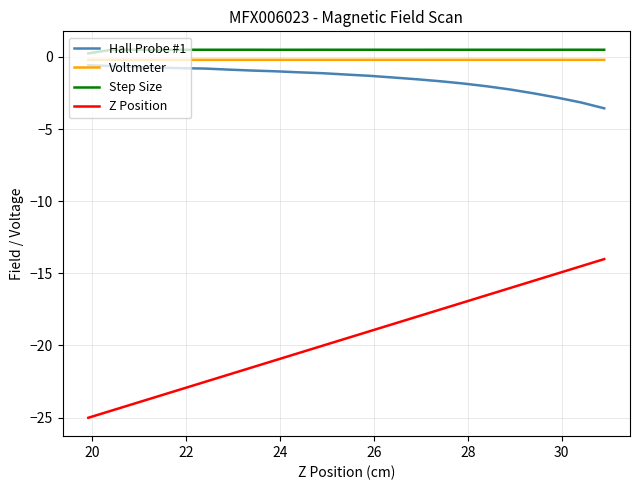

True or false: Step Size and Hall Probe #1 intersect in this chart.

False